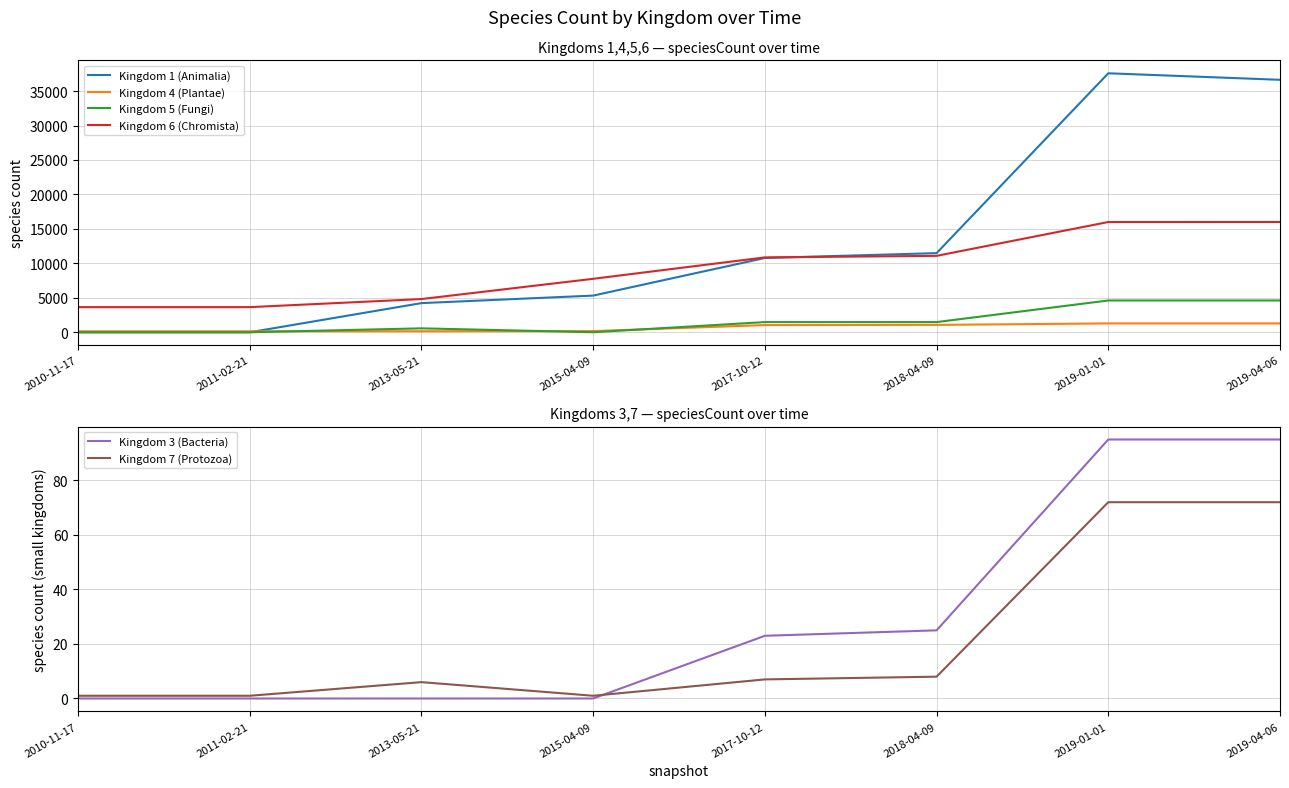

The value of Kingdom 1 (Animalia) at 2017-10-12 is 10777. True or false?

True